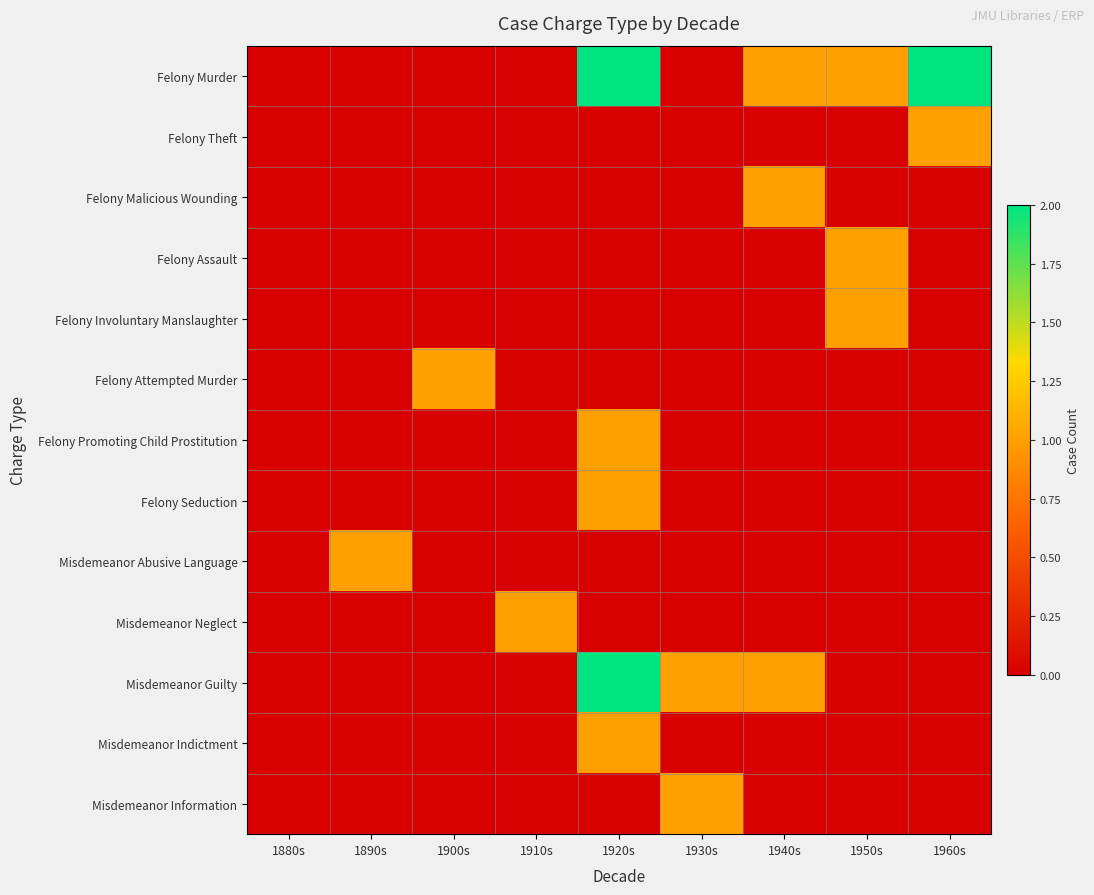

Between 1900s and 1910s, which series saw the biggest shift?

Felony Attempted Murder